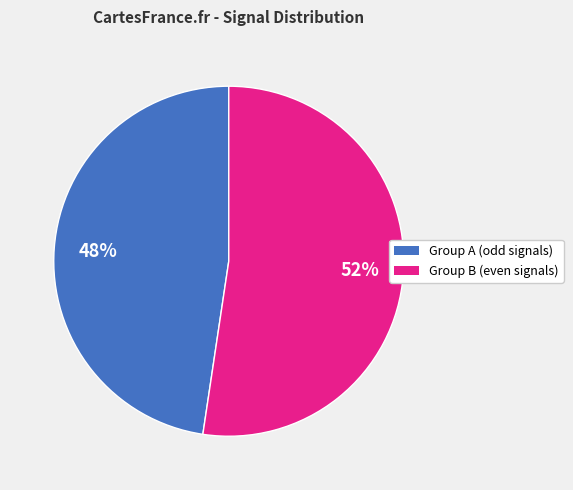

Is there any slice that represents more than half of the pie?

Yes